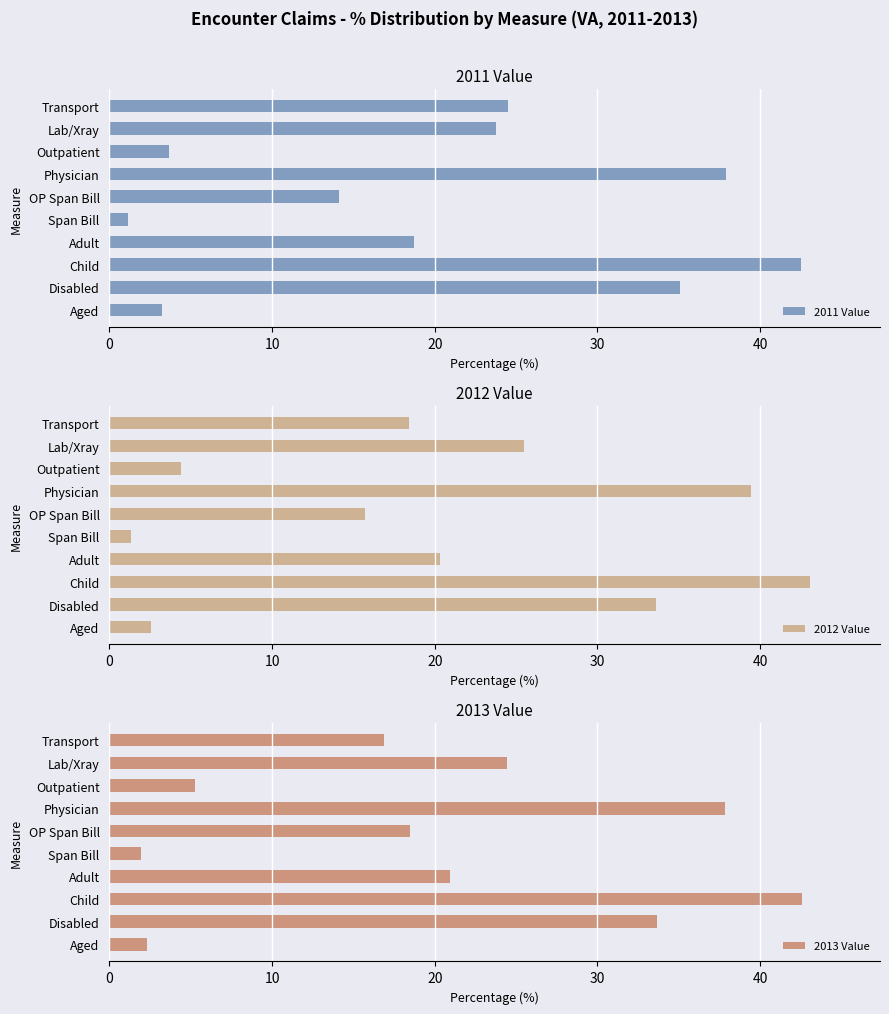

What is the highest value of the 2011 Value series?

42.5